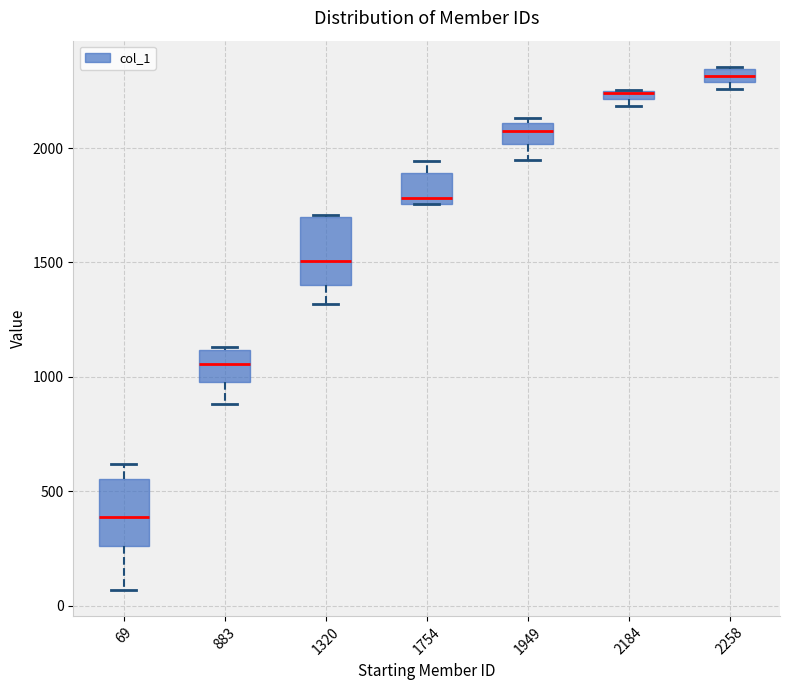

Where is the upper edge of the box at x = 2258 on the y-axis? The values are not printed on the chart, so give them approximately, as read against the axis.

2350